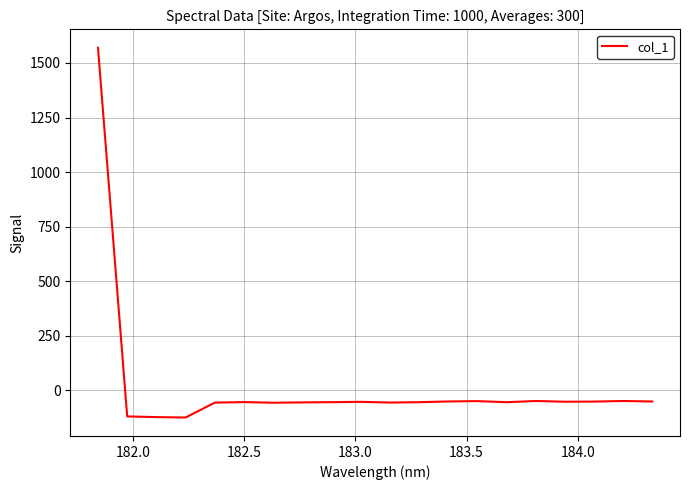

What is the average value?

18.3